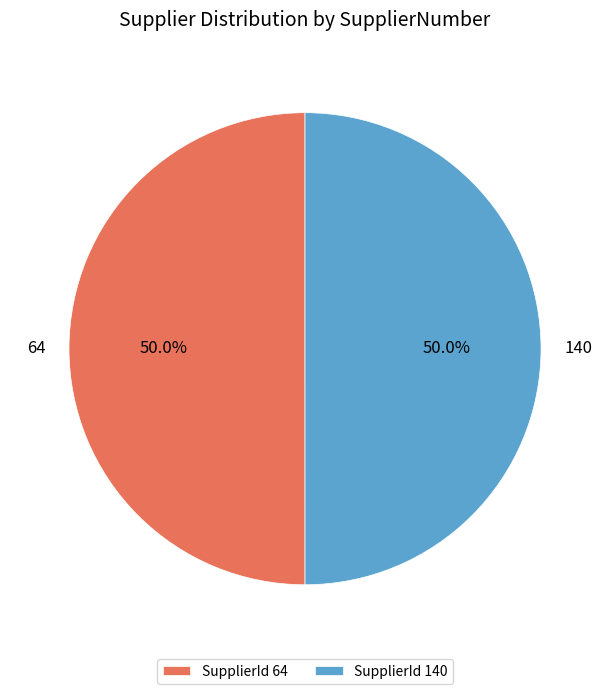

Approximately how many times larger is the value at SupplierId 140 compared to SupplierId 64?

1.0